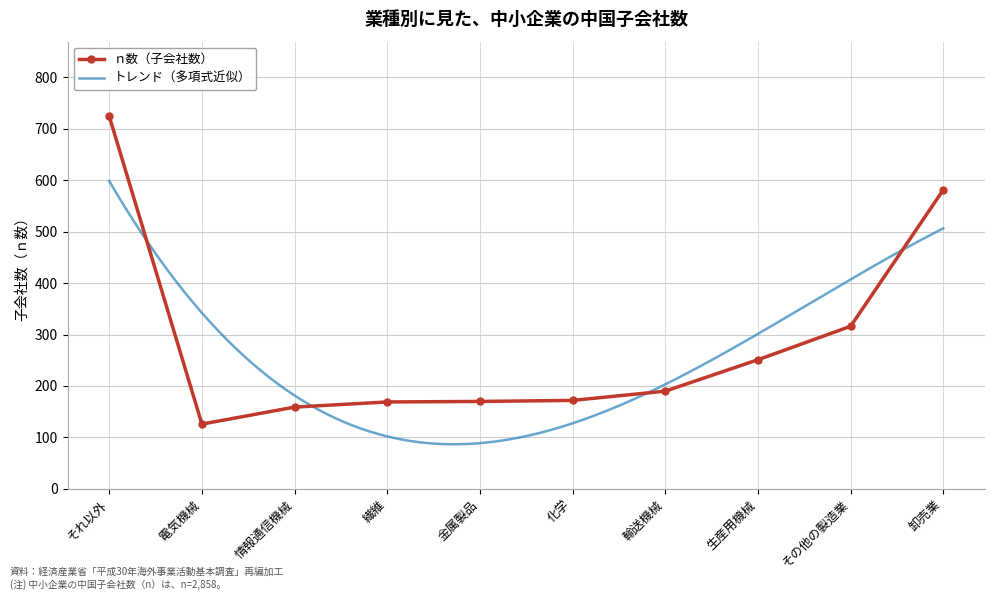

What position from the right is 化学?

5